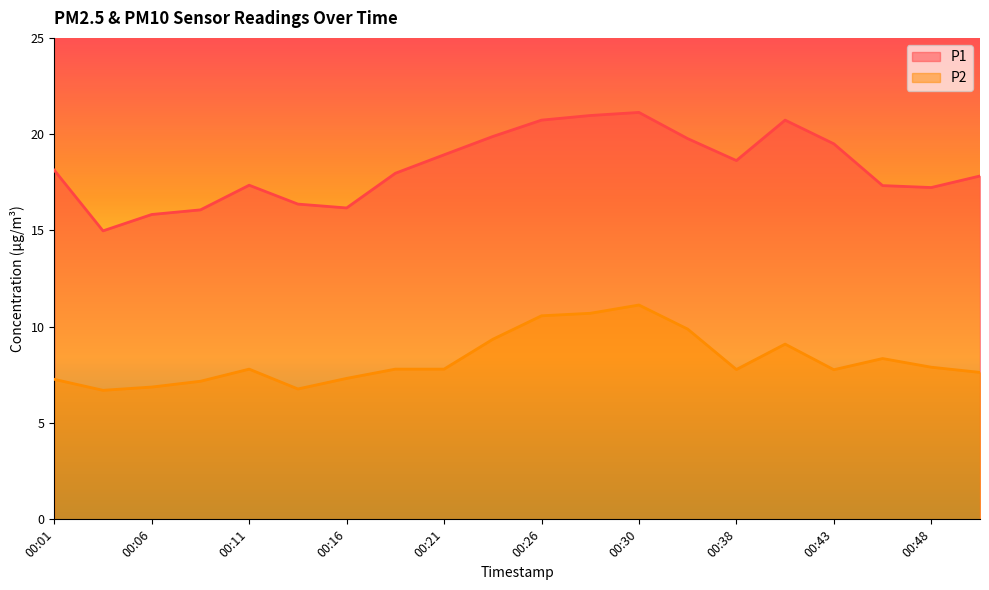

What is the maximum value for P2?

11.1